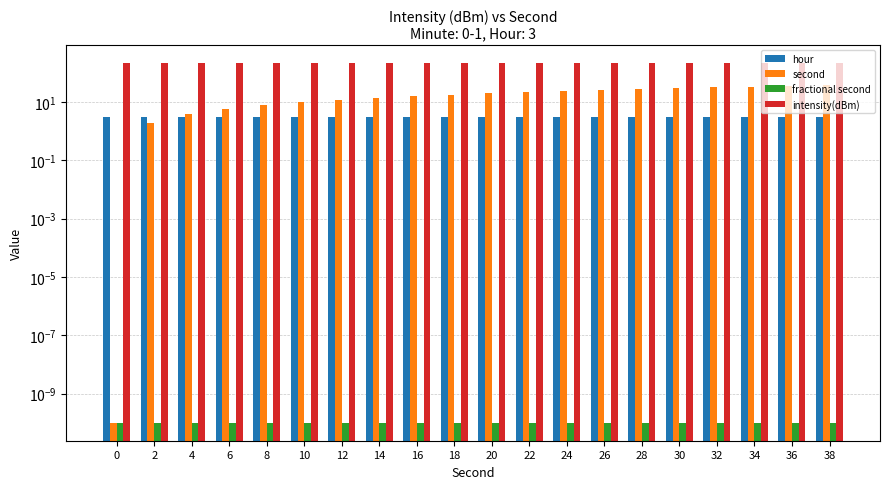

How many distinct data groups are displayed?

4